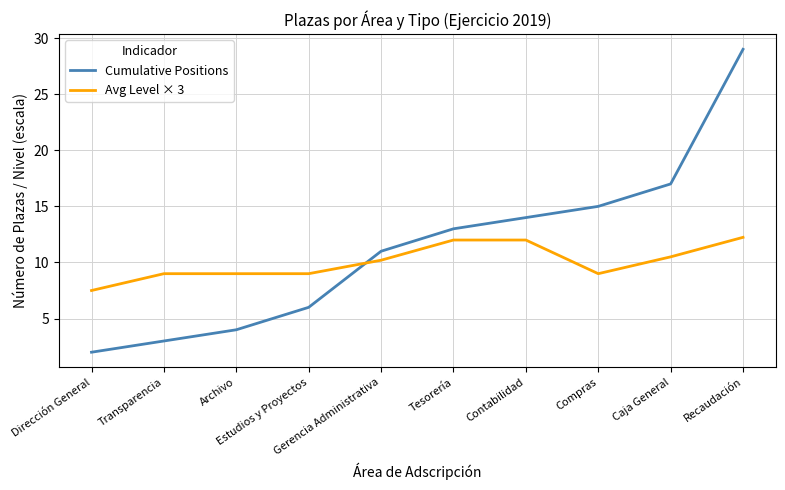

What is the maximum value shown in the chart?

29.0